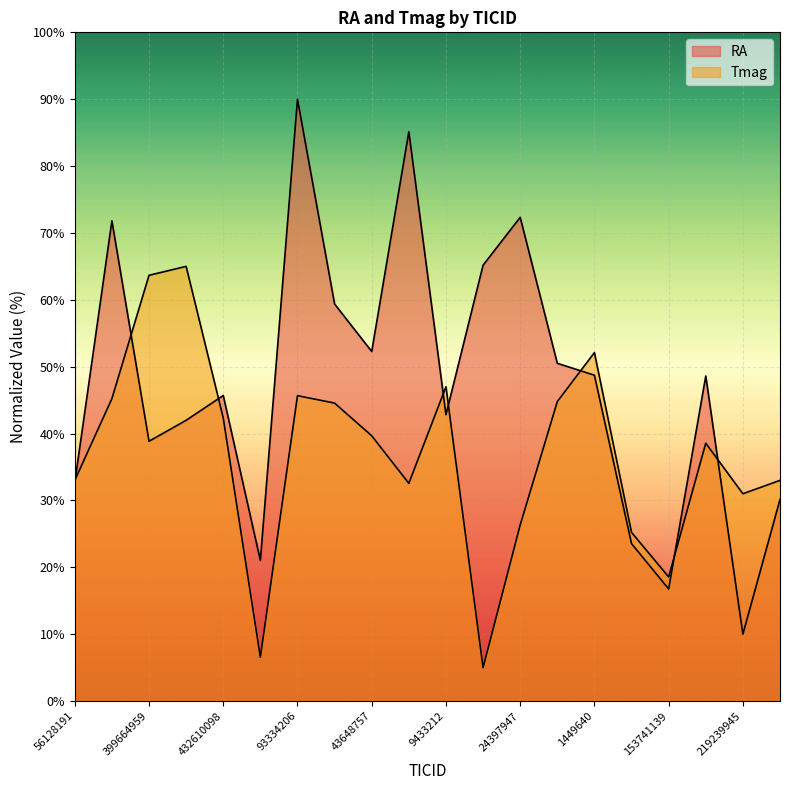

What position from the left is 46627823?

10